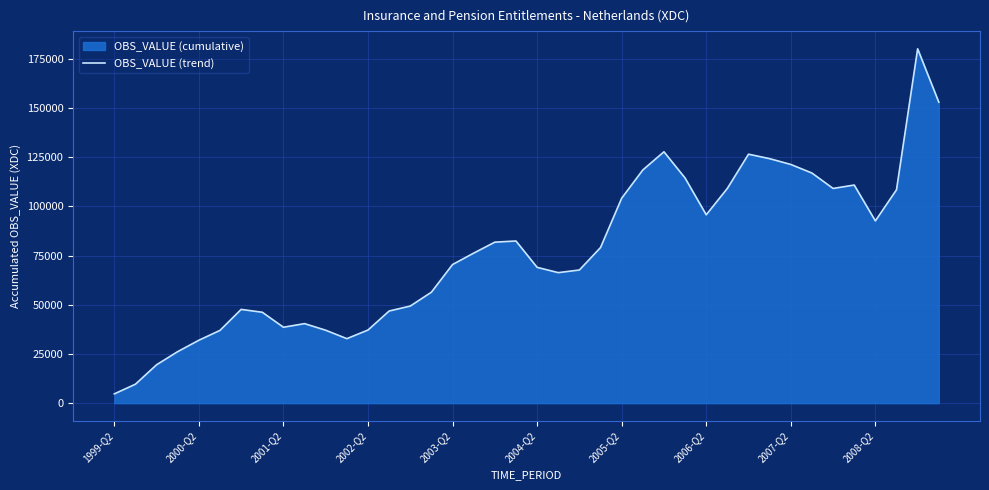

What is the smallest value displayed?

4715